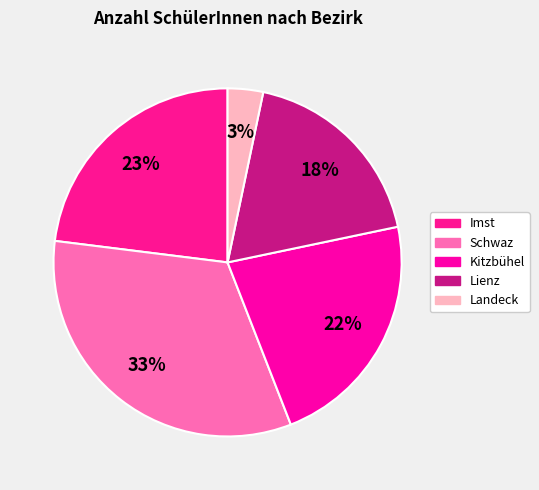

Which has a higher value, Landeck or Kitzbühel?

Kitzbühel